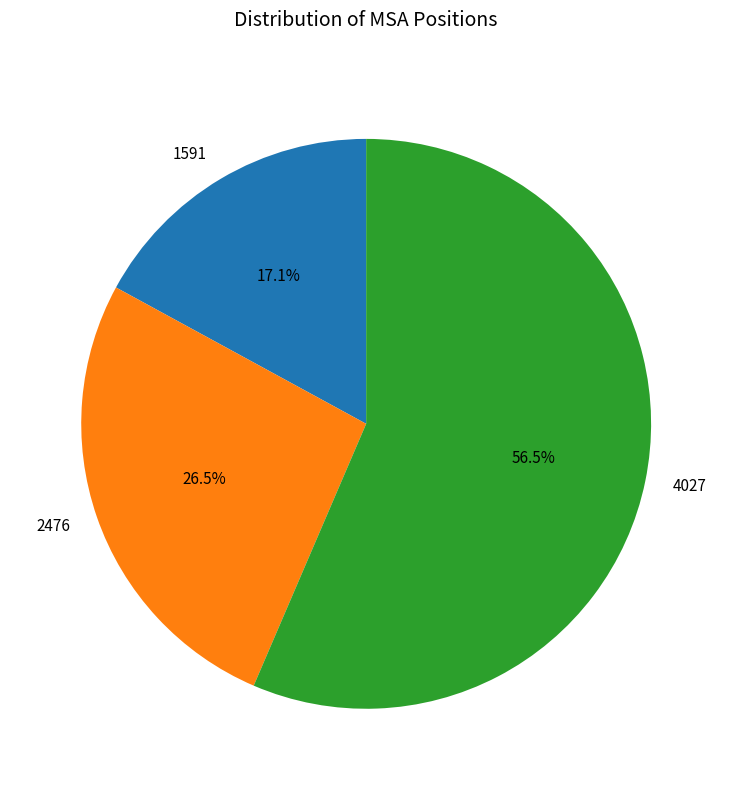

What is the majority slice?

4027